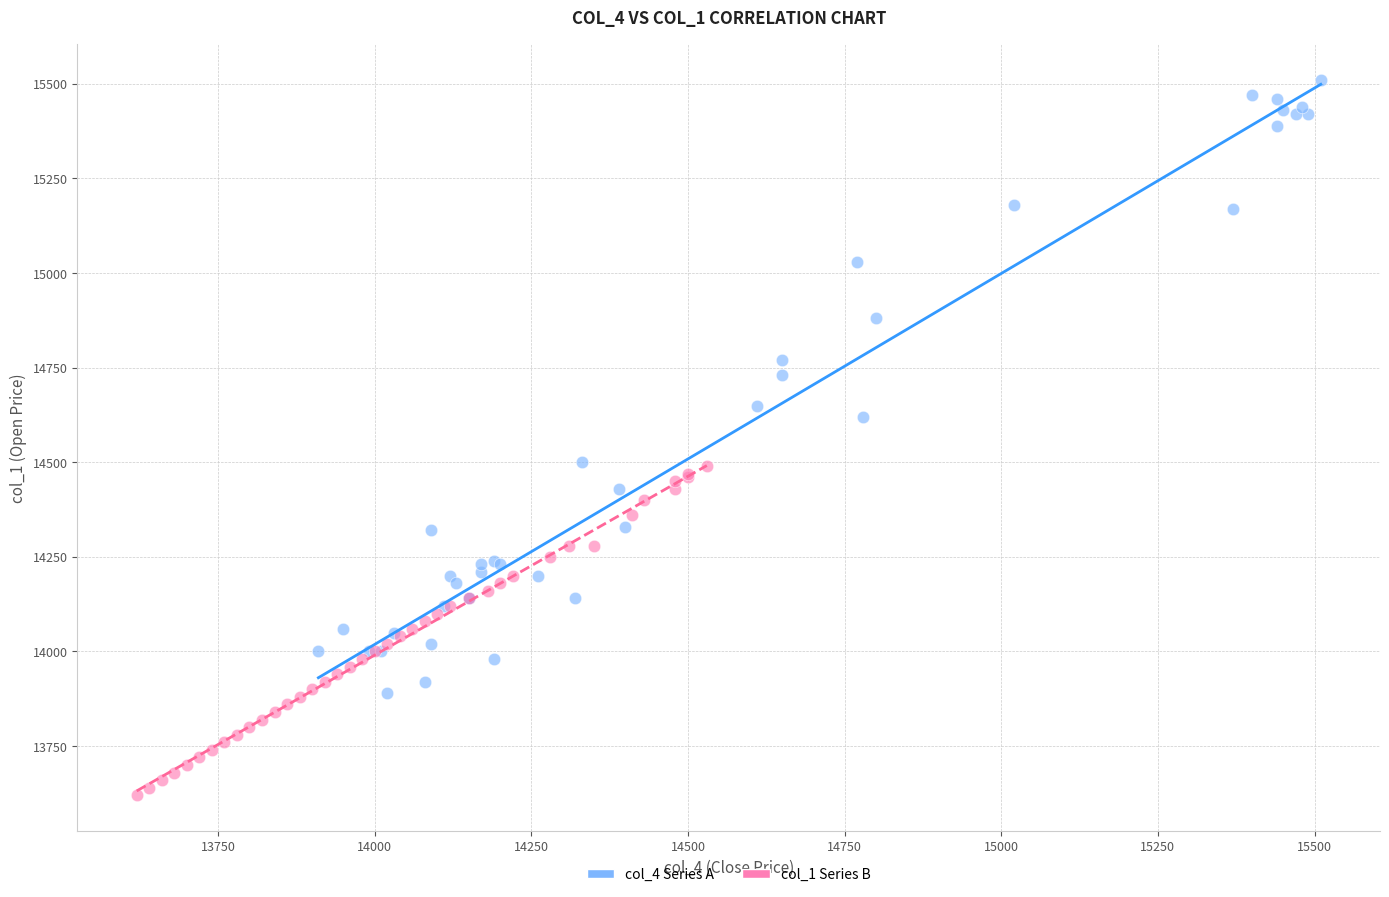

Which series has the widest spread of Y values?

col_4 Series A